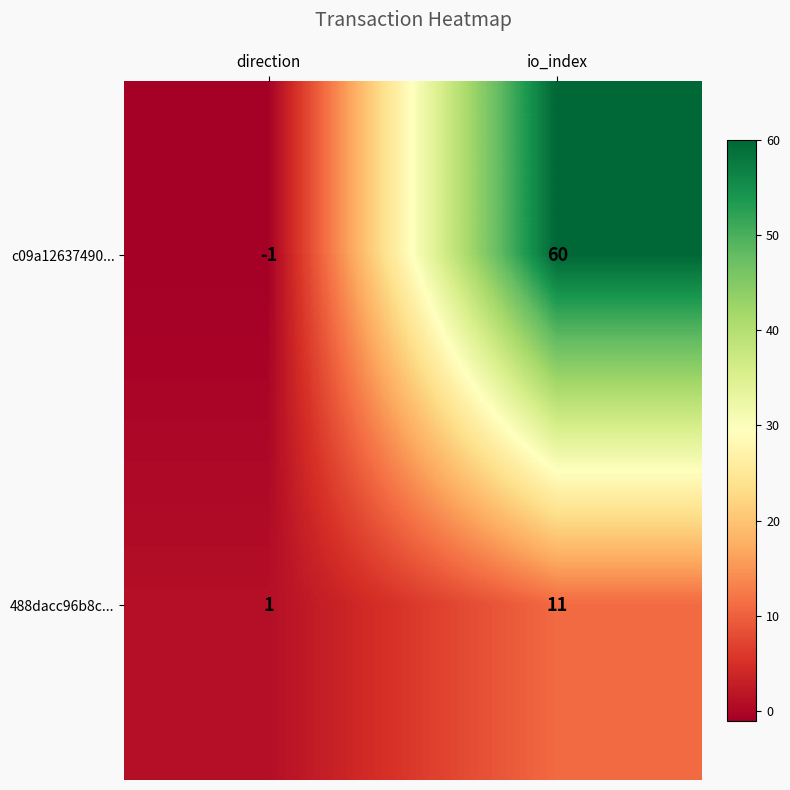

The value of 488dacc96b8c... at direction is 1. True or false?

True